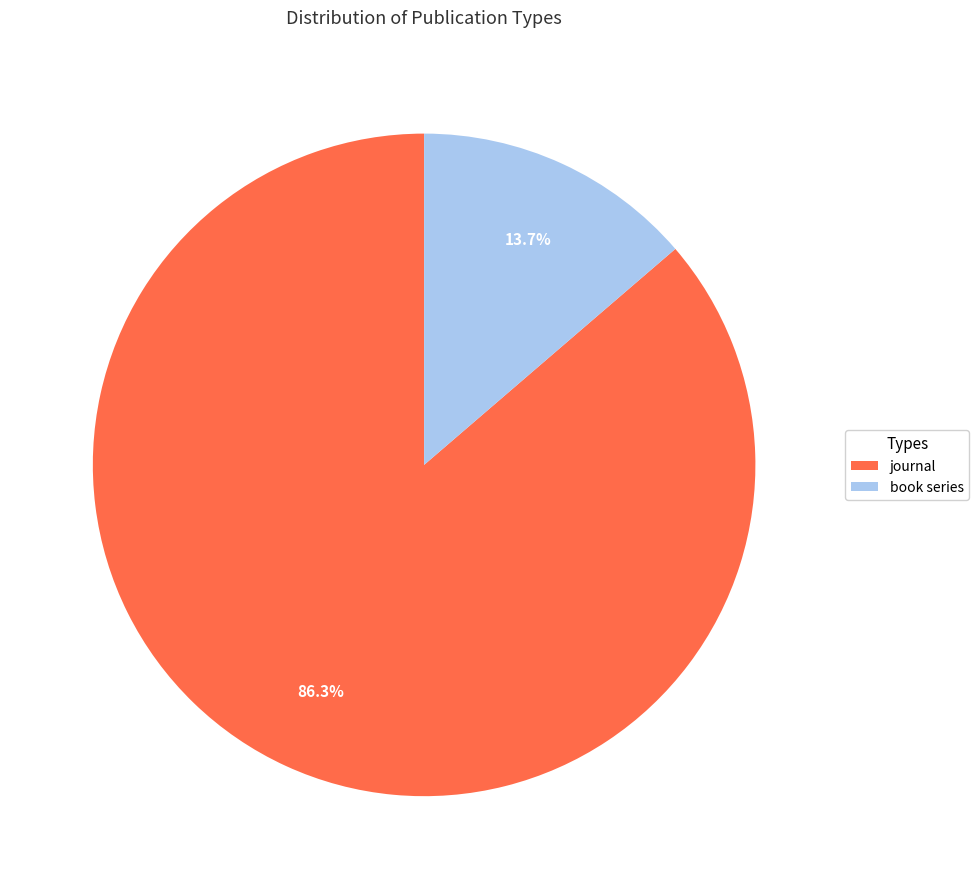

To the nearest percent, what is the combined percentage of book series and journal?

100%